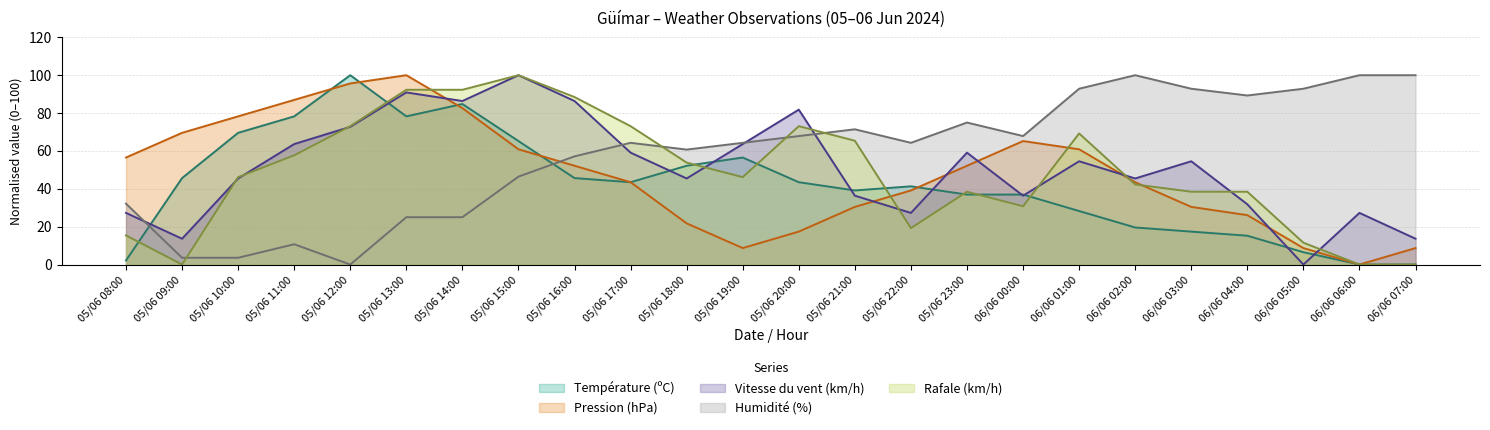

The value of Rafale (km/h) at 05/06 12:00 is 112.8. True or false?

False